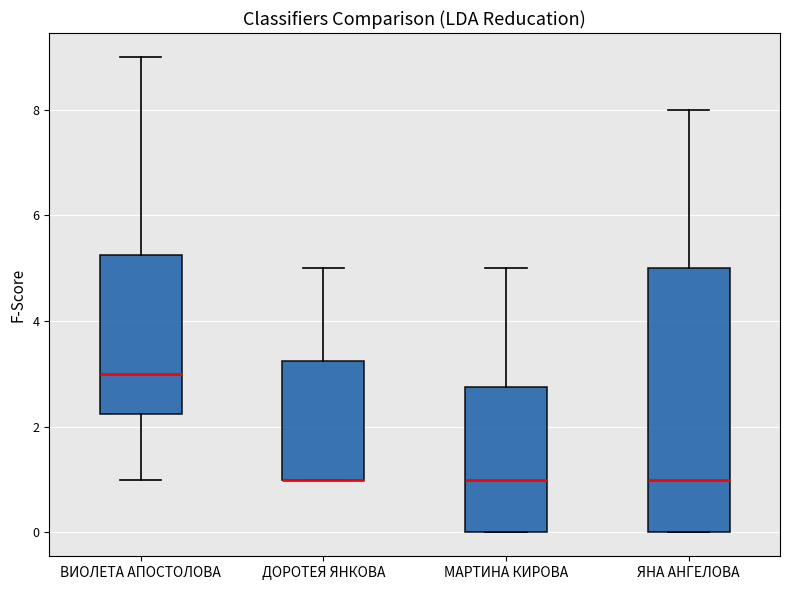

Reading left to right, read every box against the y-axis: the position of its median line, the range the box covers, and the ends of its whiskers. The values are not printed on the chart, so give them approximately, as read against the axis.

ВИОЛЕТА АПОСТОЛОВА: median 3.0, box 2.2 to 5.2, whiskers 1.0 to 9.0
ДОРОТЕЯ ЯНКОВА: median 1.0 (drawn on the box's lower edge), box 1.0 to 3.2, whiskers 1.0 to 5.0
МАРТИНА КИРОВА: median 1.0, box 0.0 to 2.8, whiskers 0.0 to 5.0
ЯНА АНГЕЛОВА: median 1.0, box 0.0 to 5.0, whiskers 0.0 to 8.0